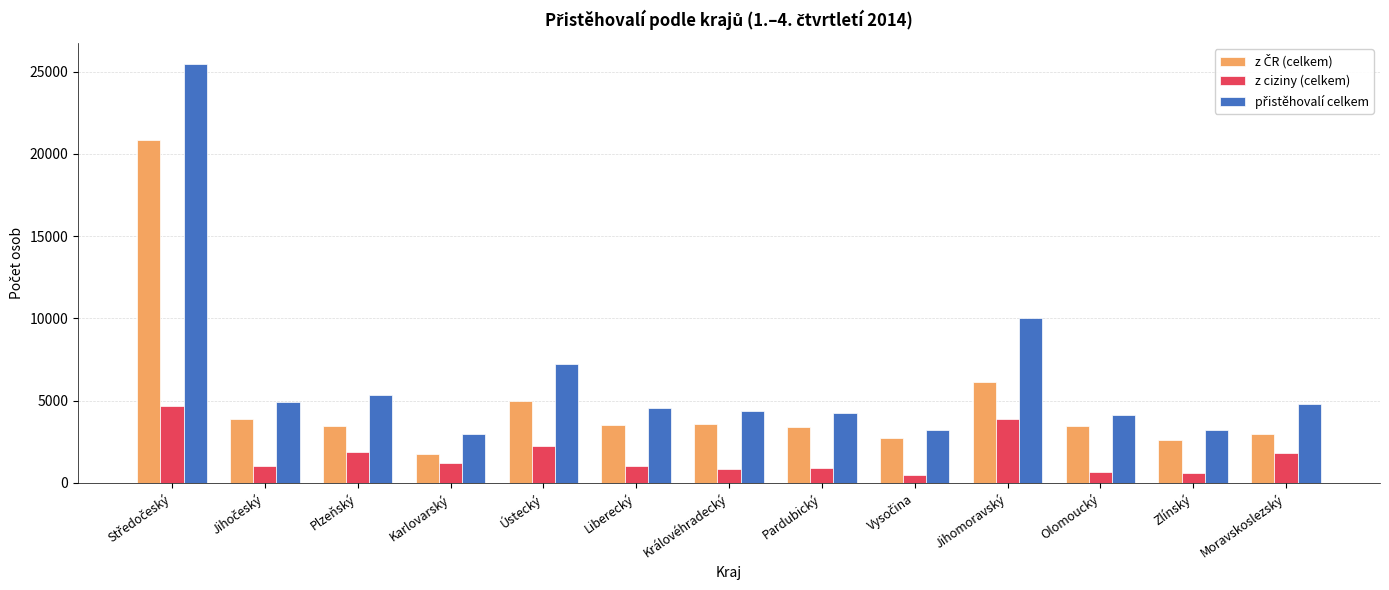

The z ciziny (celkem) series shows 688 at Olomoucký. True or false?

True